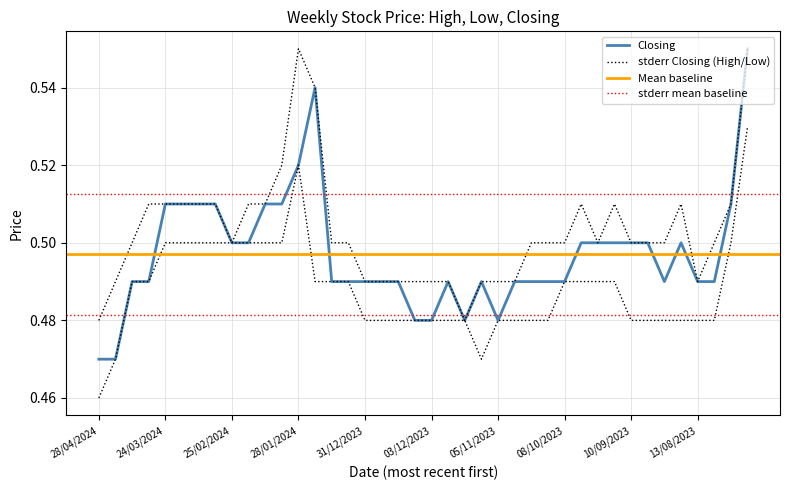

Which series changed the most between 03/03/2024 and 19/11/2023?

Closing